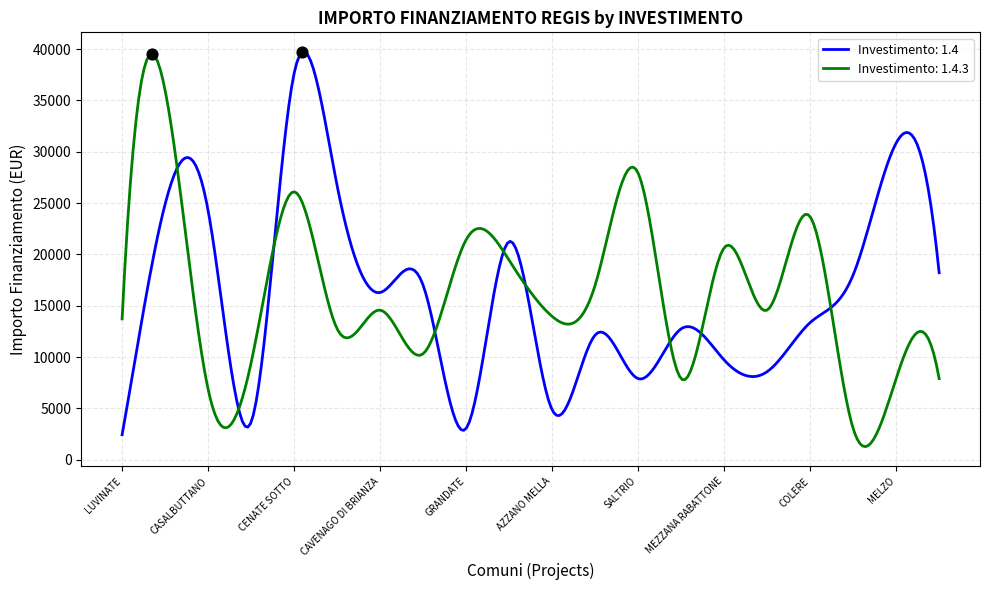

What is the highest value of the Investimento: 1.4.3 series?

39535.7